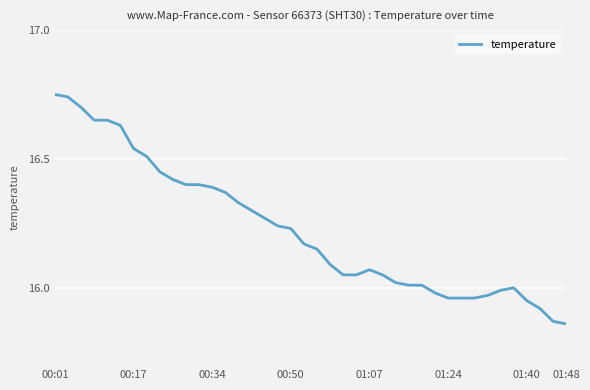

What is the difference between the maximum and minimum values?

0.9